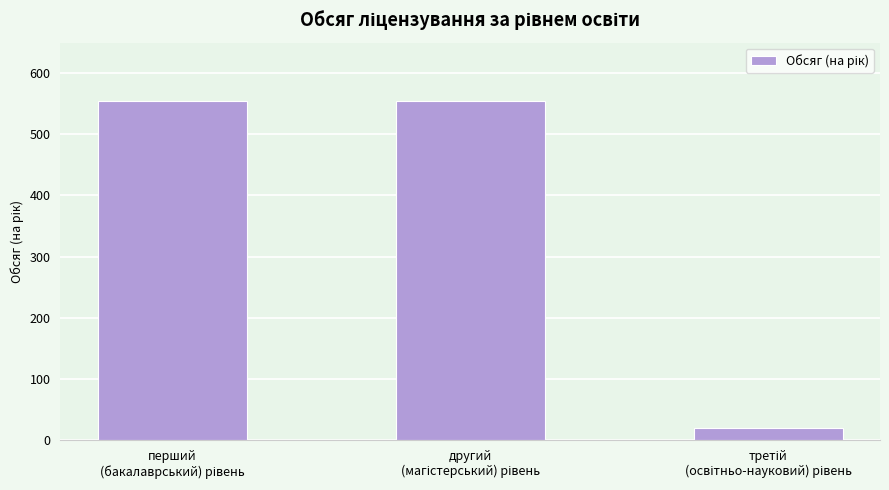

What is the value of the 3rd bar from the left?

20